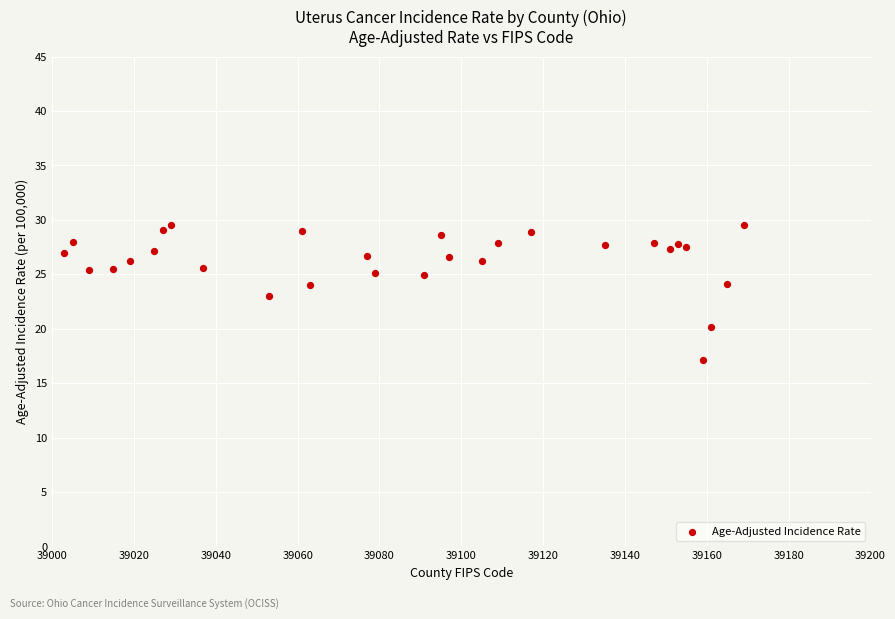

What is the range of X values (max minus min)?

166.0